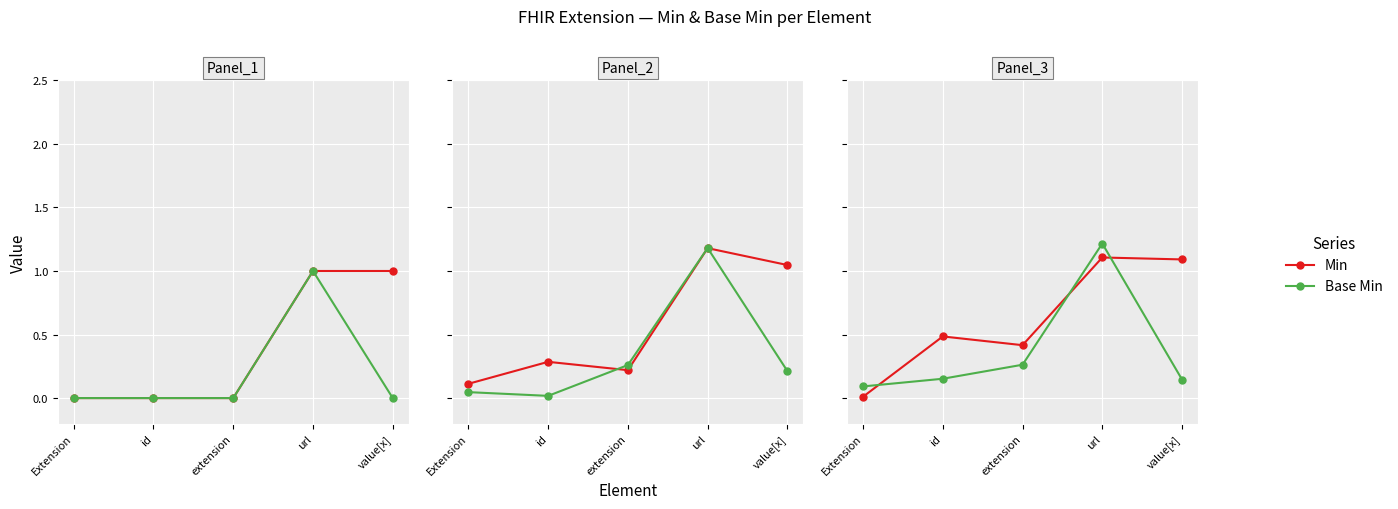

How many intersections are there between Min and Base Min?

3